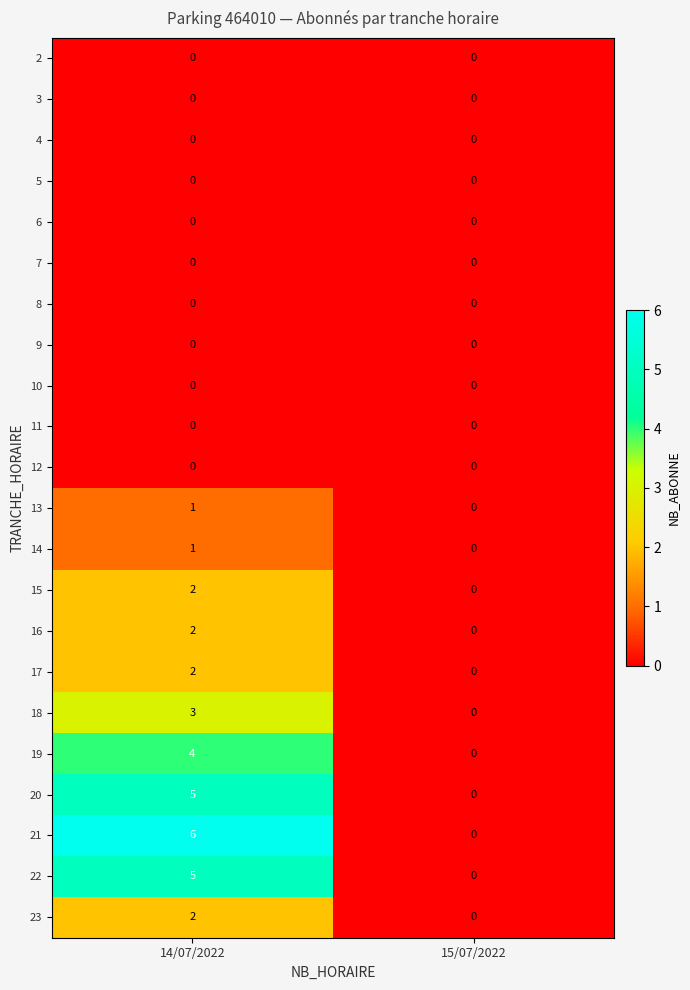

What is the difference between the 20 values at 15/07/2022 and 14/07/2022?

5